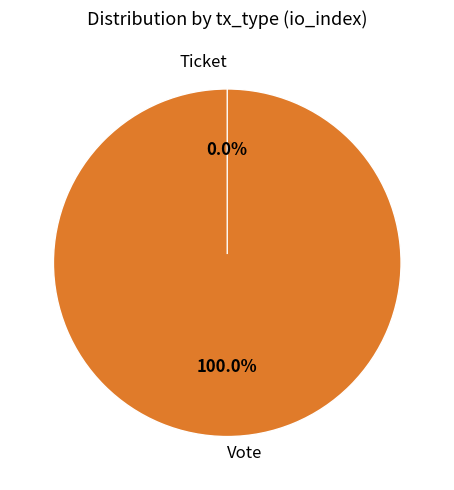

To the nearest percent, what is the average slice percentage?

50%